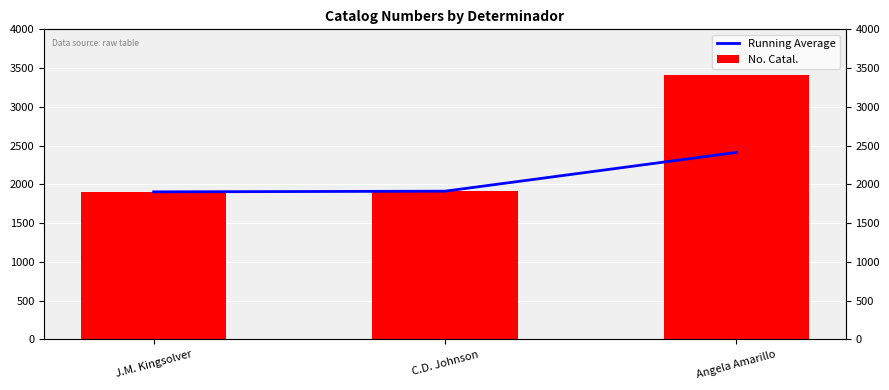

What are all the series names shown in the legend?

Running Average, No. Catal.